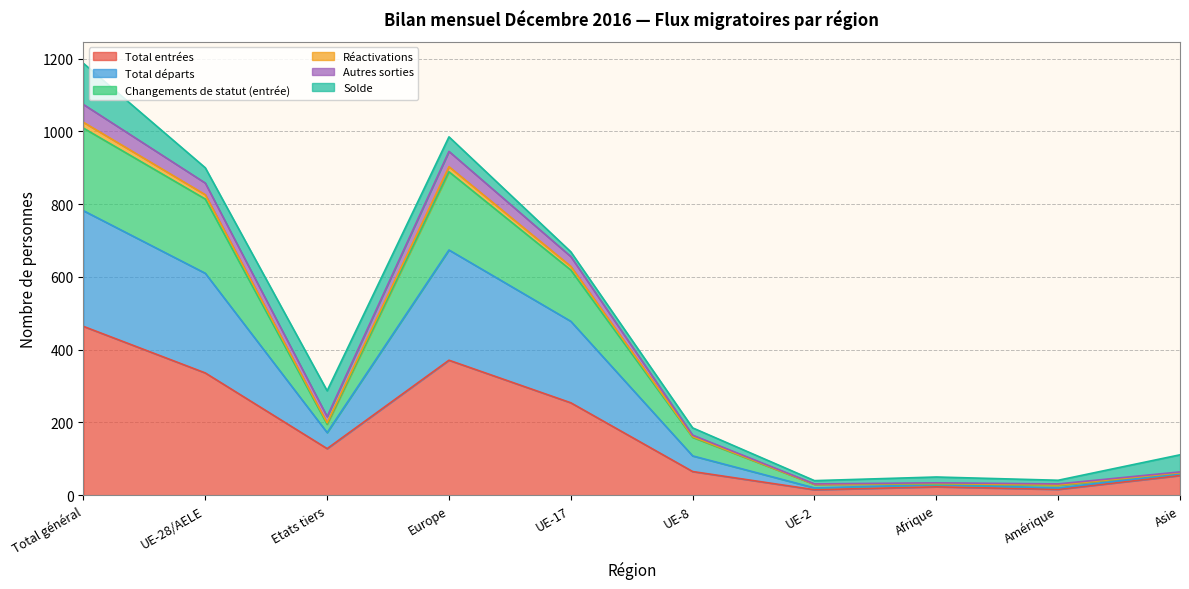

True or false: Réactivations and Total départs cross at least once.

False